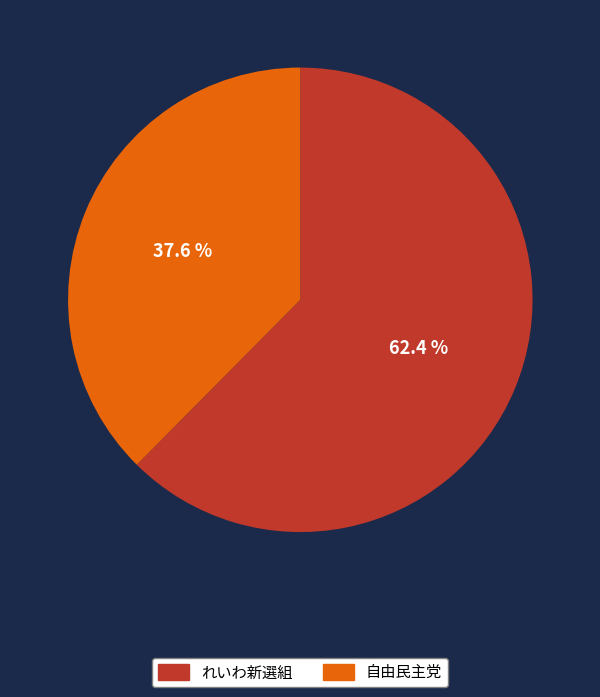

Does any single category account for the majority?

Yes